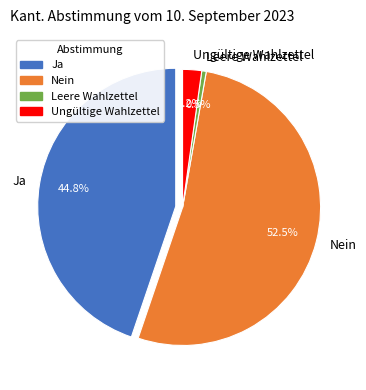

Combined, what portion of the pie is Ja and Leere Wahlzettel?

45.3%